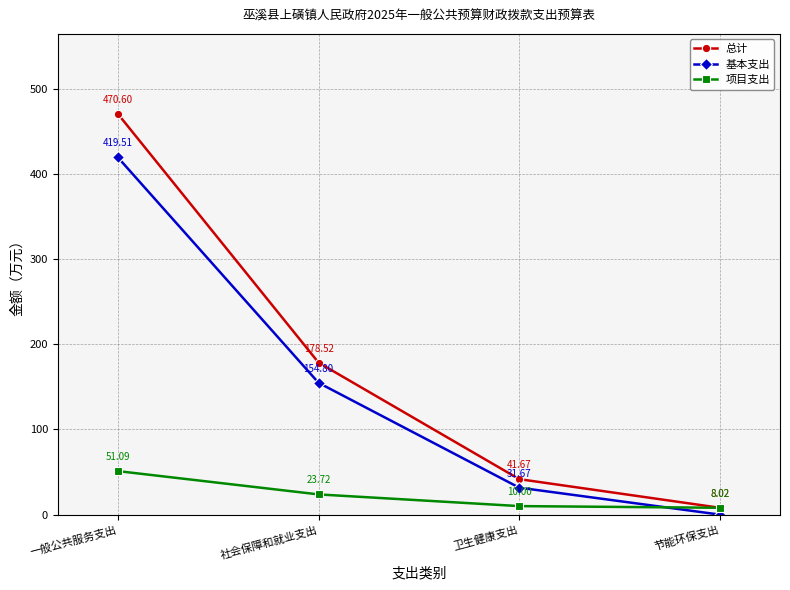

Is it true that 总计 equals 178.5 at 社会保障和就业支出?

True